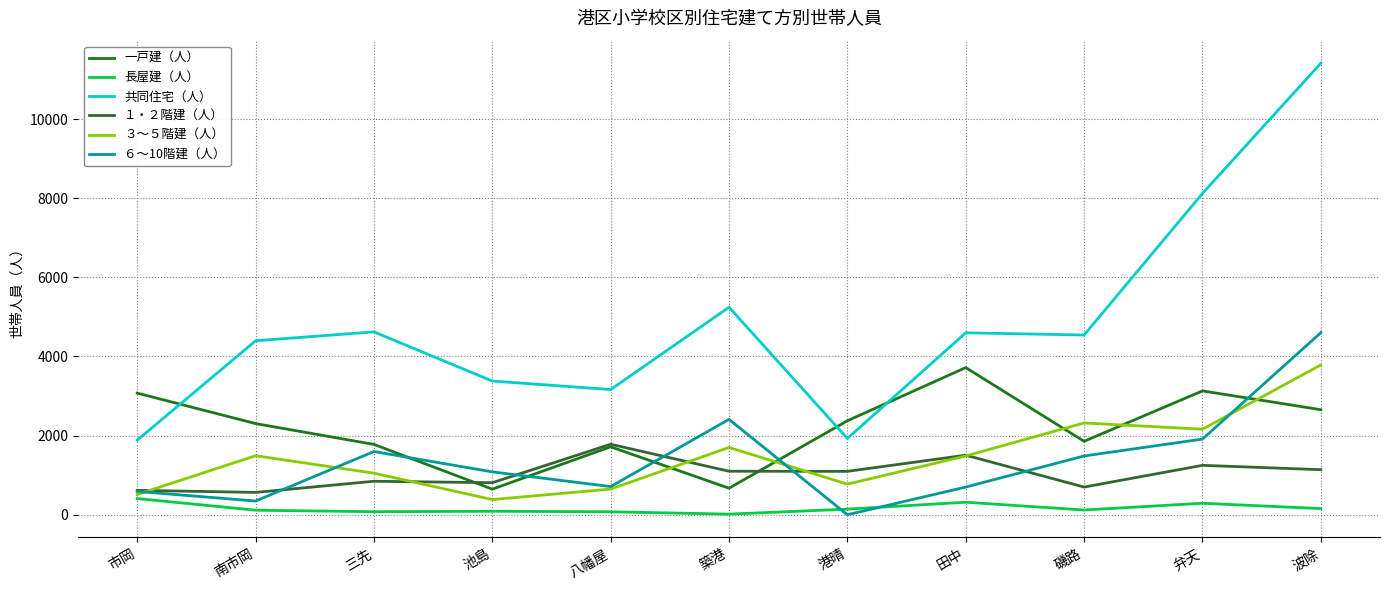

True or false: 長屋建（人） and 一戸建（人） intersect in this chart.

False